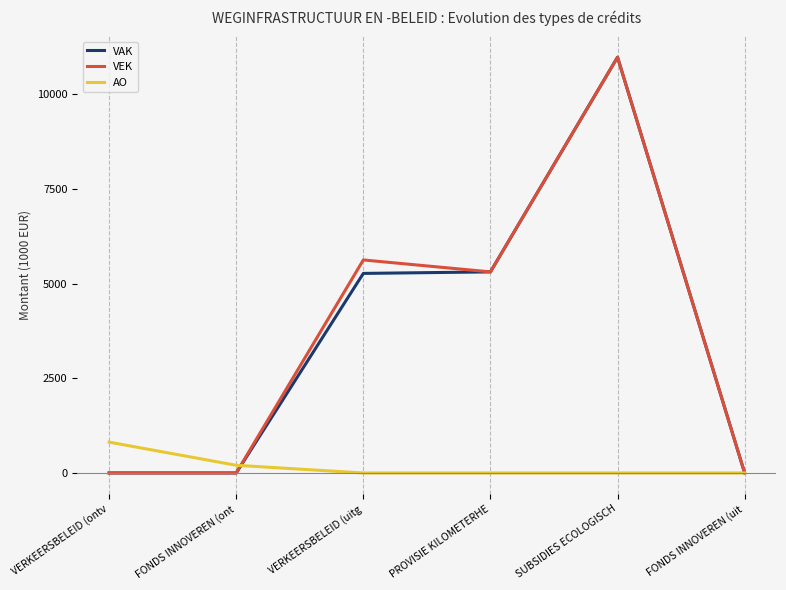

Between VERKEERSBELEID (ontv and FONDS INNOVEREN (ont, which series saw the biggest shift?

AO